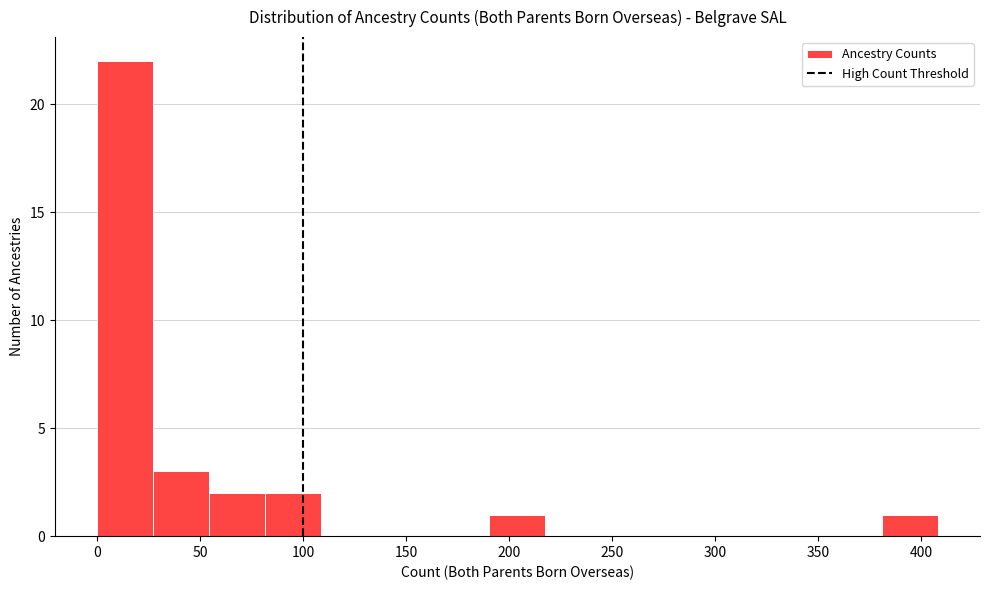

Reading left to right, list every bar in this chart as the range it spans on the x-axis followed by its height. Neither the bar edges nor the heights are printed on the chart, so give them approximately, as read against the axes.

0 to 25: 22
25 to 55: 3
55 to 80: 2
80 to 110: 2
110 to 135: 0
135 to 165: 0
165 to 190: 0
190 to 220: 1
220 to 245: 0
245 to 270: 0
270 to 300: 0
300 to 325: 0
325 to 355: 0
355 to 380: 0
380 to 410: 1